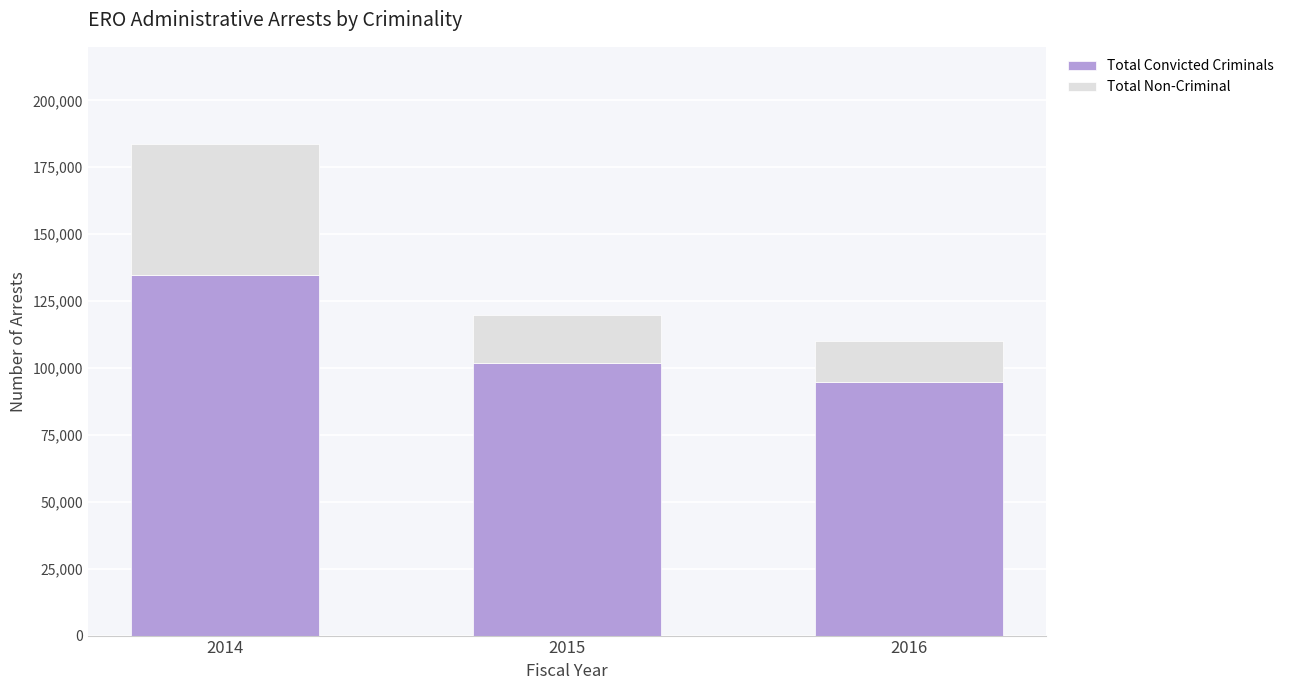

Count the number of data series in this chart.

2